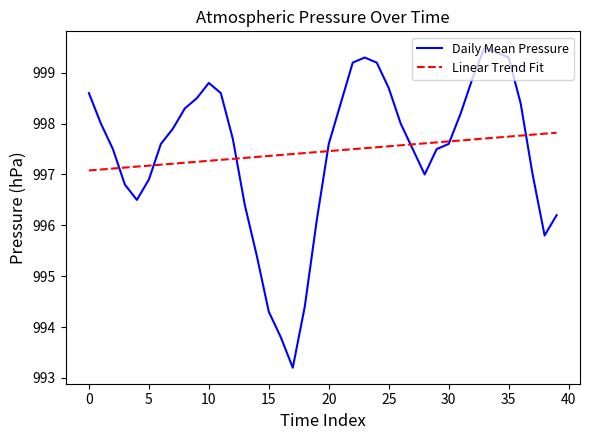

Which series ends up on top after the final intersection of Linear Trend Fit and Daily Mean Pressure?

Linear Trend Fit